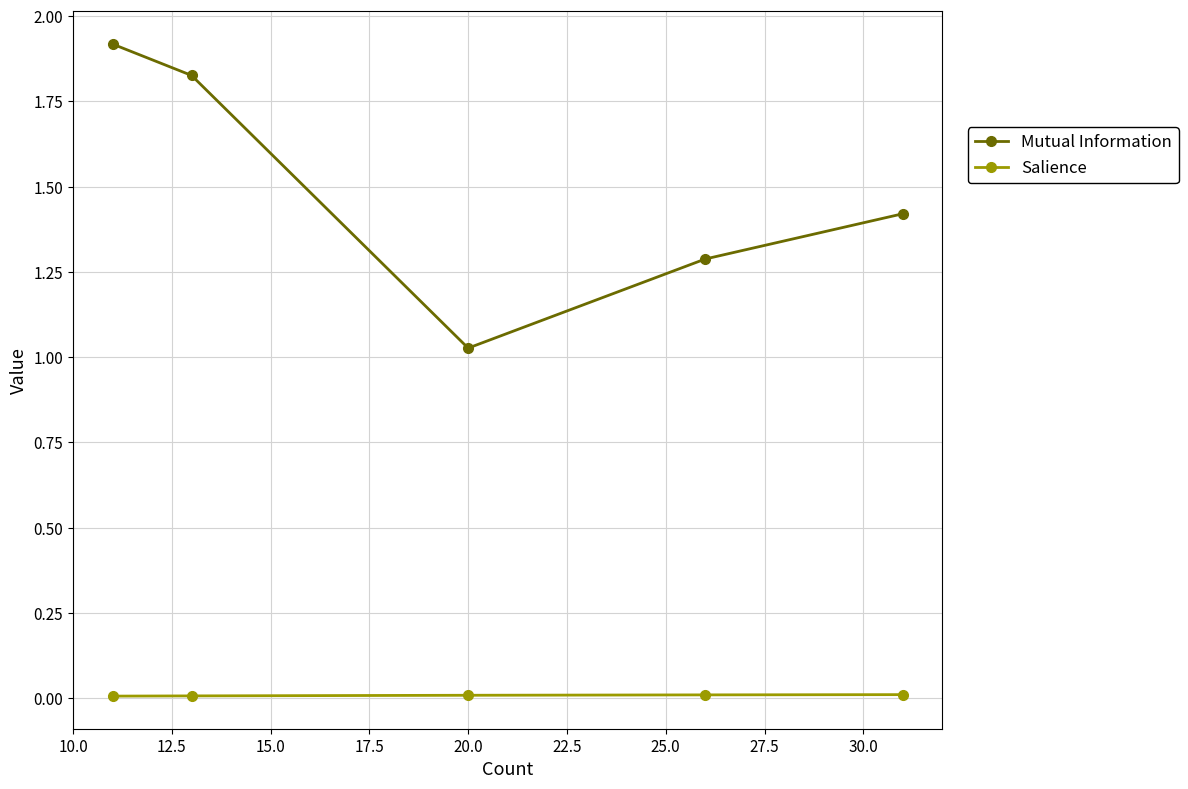

In Mutual Information, how many points are lower than both neighbors (excluding endpoints)?

1